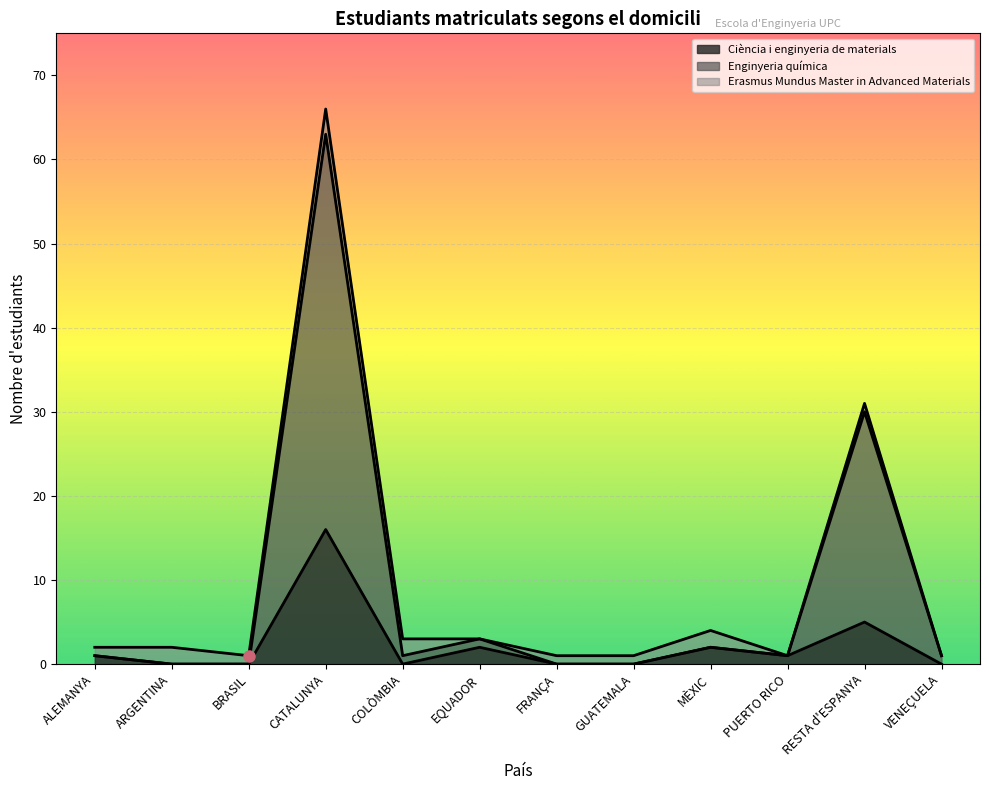

The Ciència i enginyeria de materials series shows 0 at GUATEMALA. True or false?

True